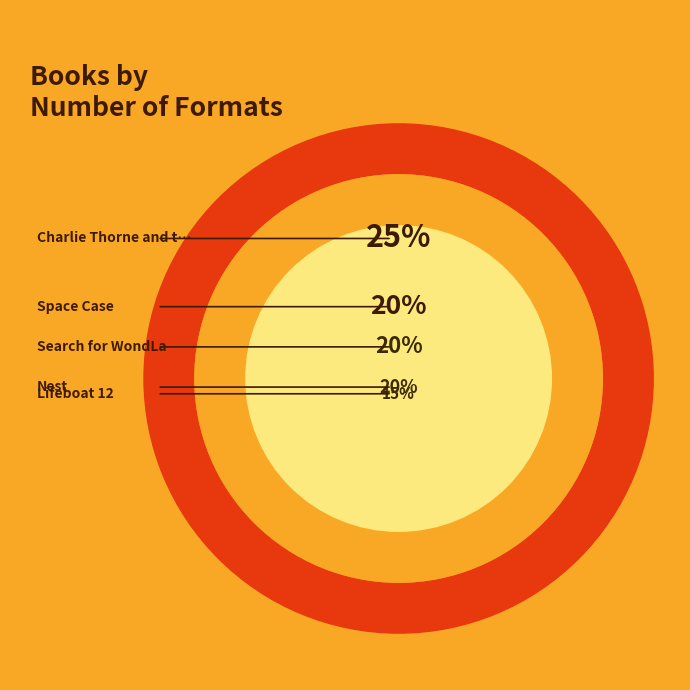

Is it true that Space Case is 26% of the pie?

False